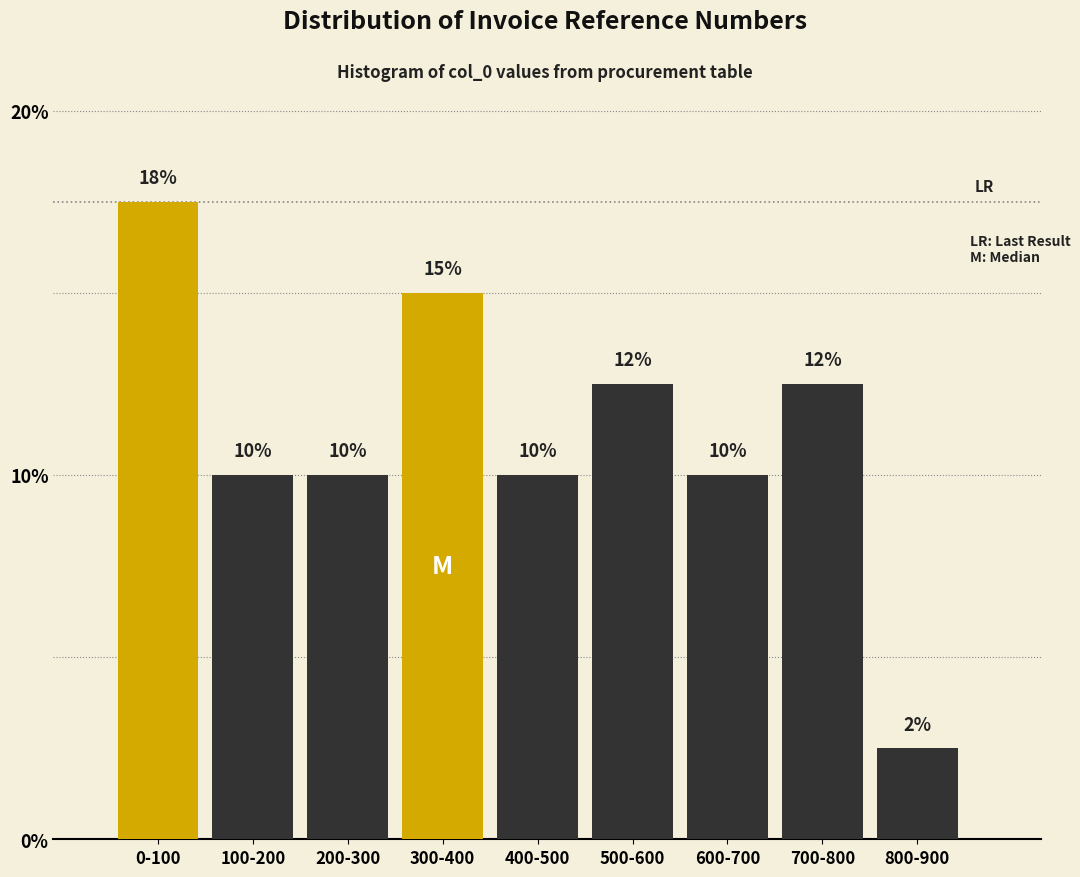

What position from the left is 300-400?

4